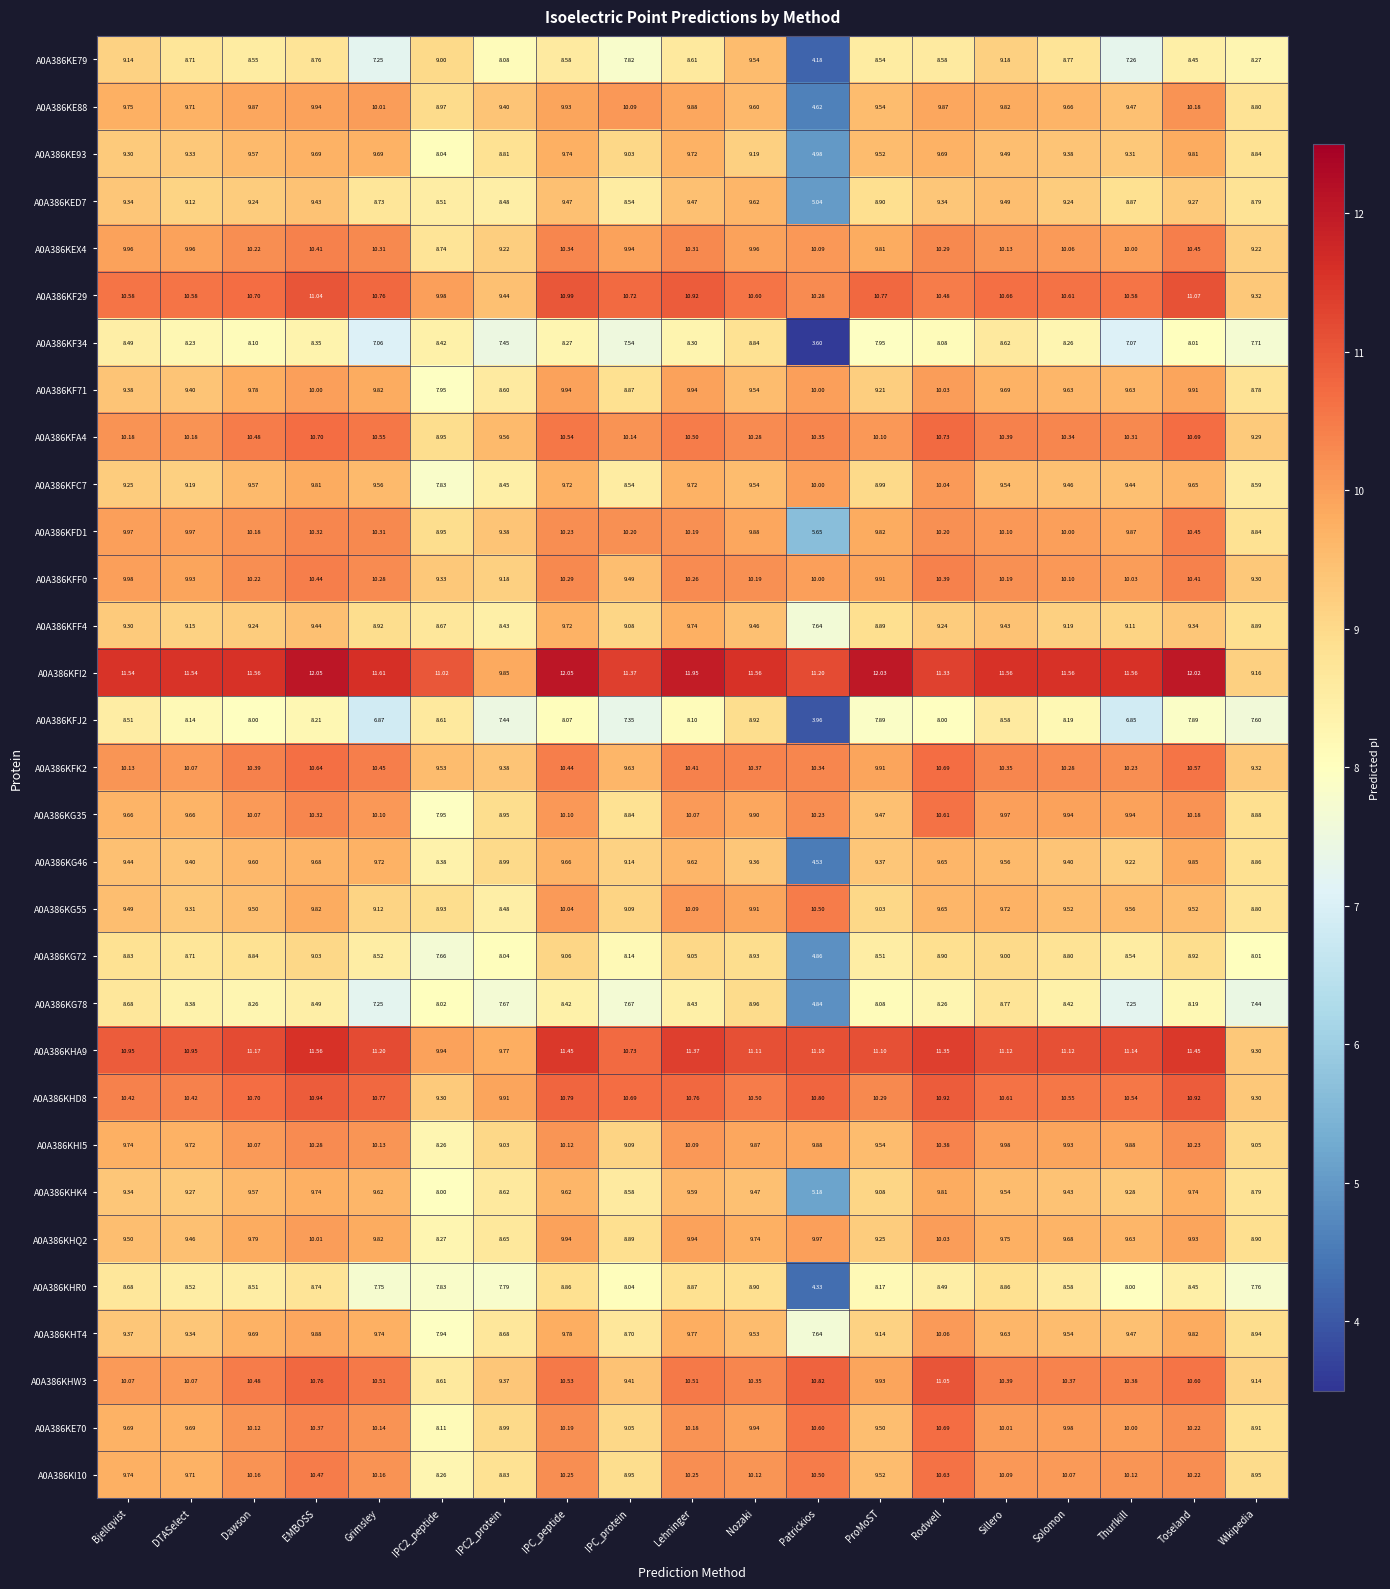

At which category is the sum across all series the highest?

EMBOSS